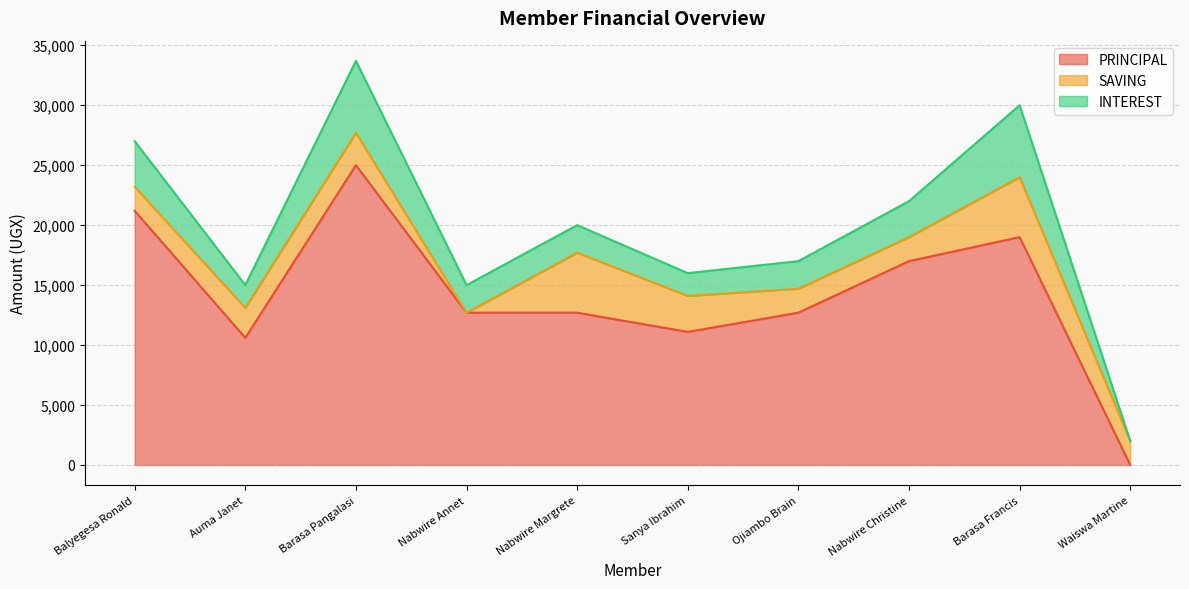

True or false: SAVING has more than 2 points higher than both neighbors.

True